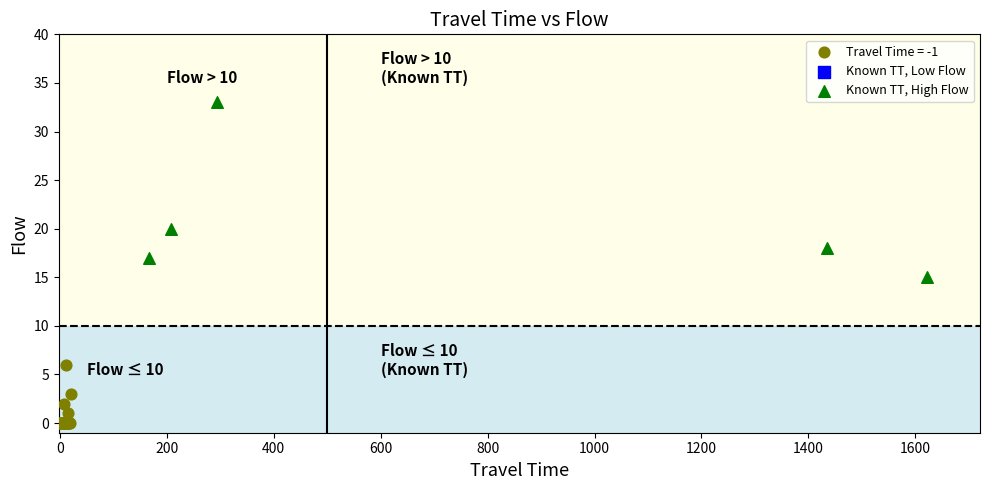

Which series contains the lowest Y value?

Travel Time = -1